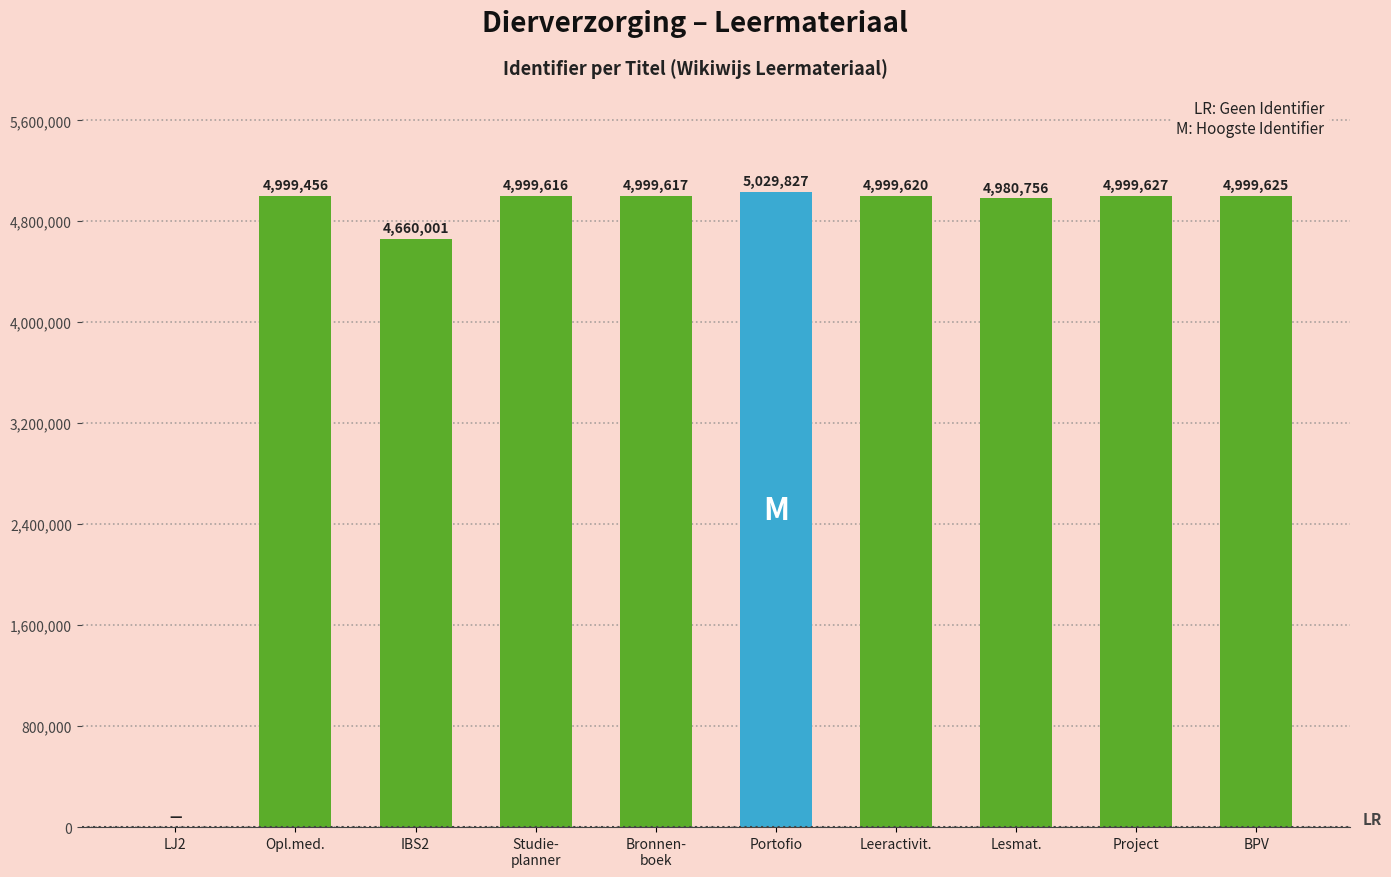

True or false: the data shows 2037562 at LJ2.

False